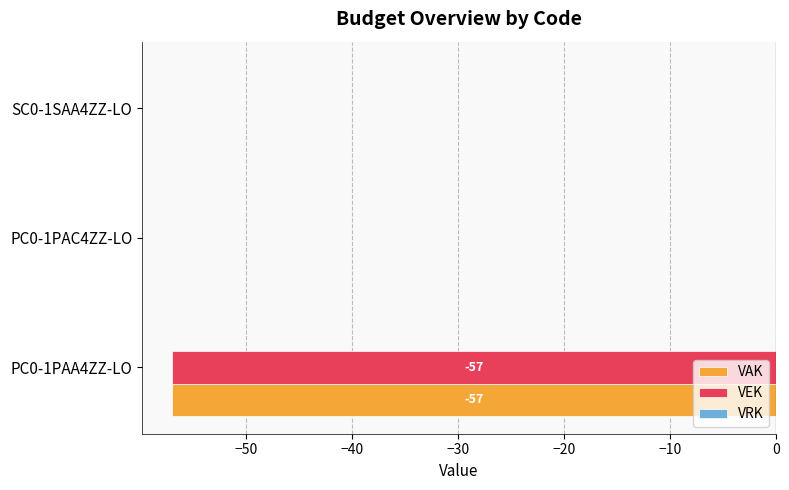

The VEK series shows -89 at PC0-1PAA4ZZ-LO. True or false?

False